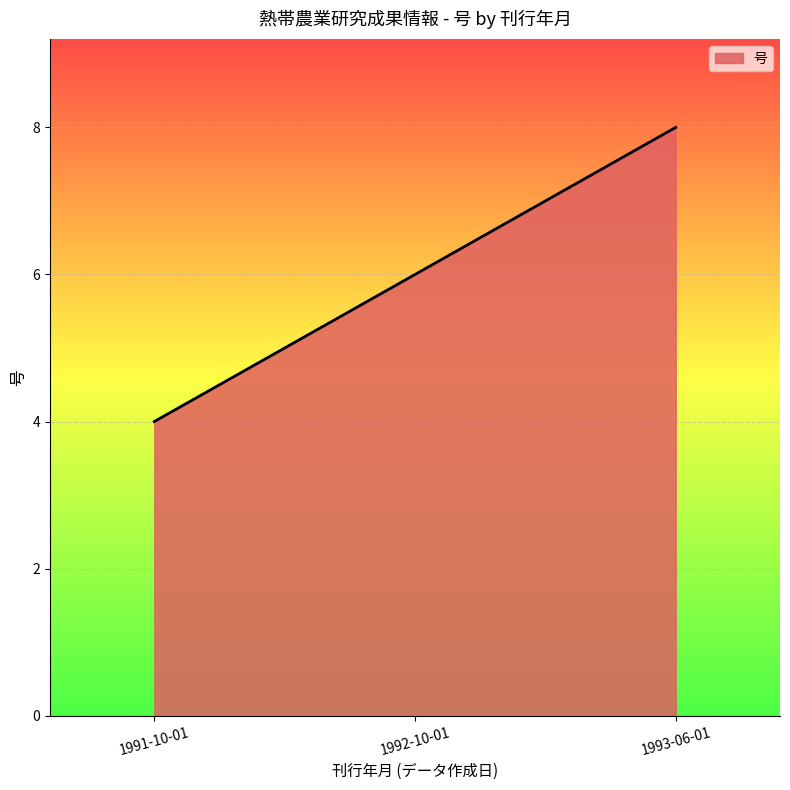

Read the value at 1993-06-01.

8